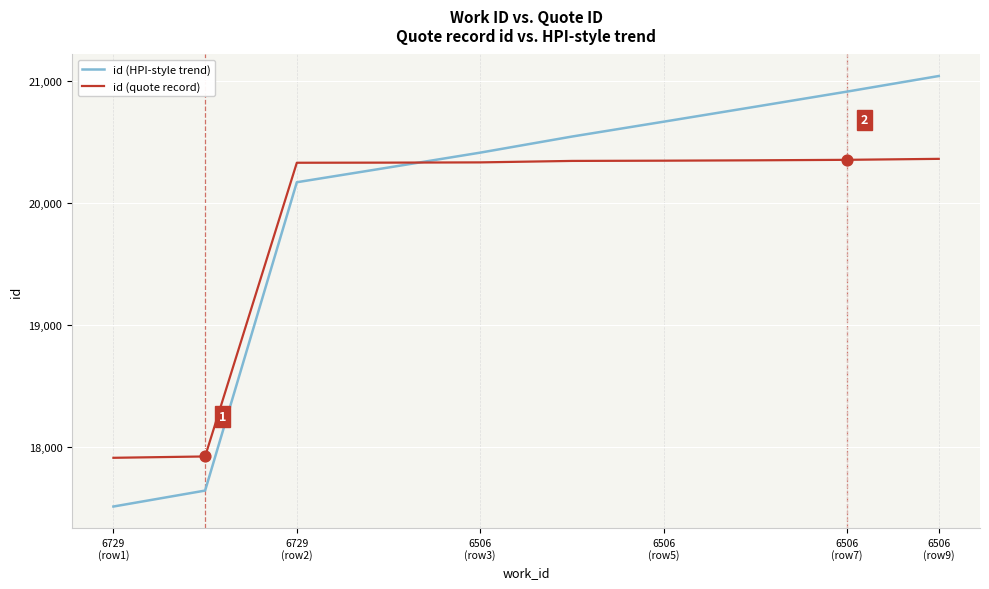

Rank the series by their maximum value, from highest to lowest.

id (HPI-style trend), id (quote record)